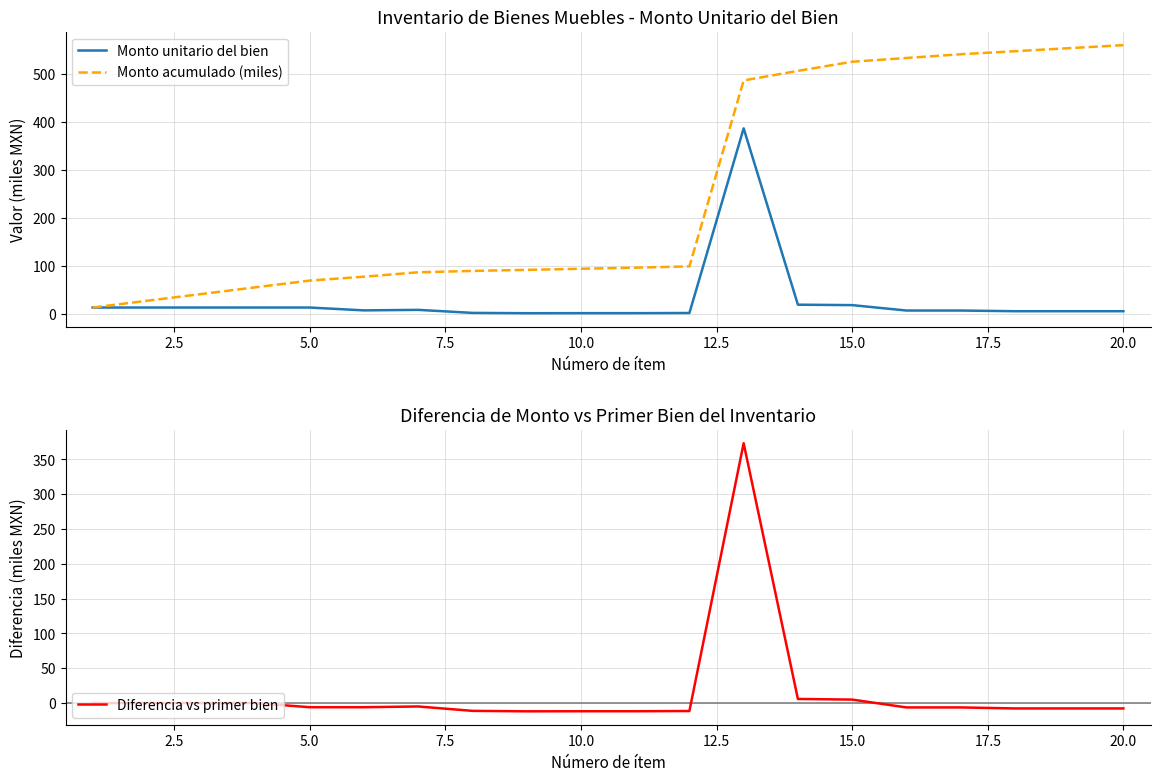

What is the label of the 6th point from the right?

15.0